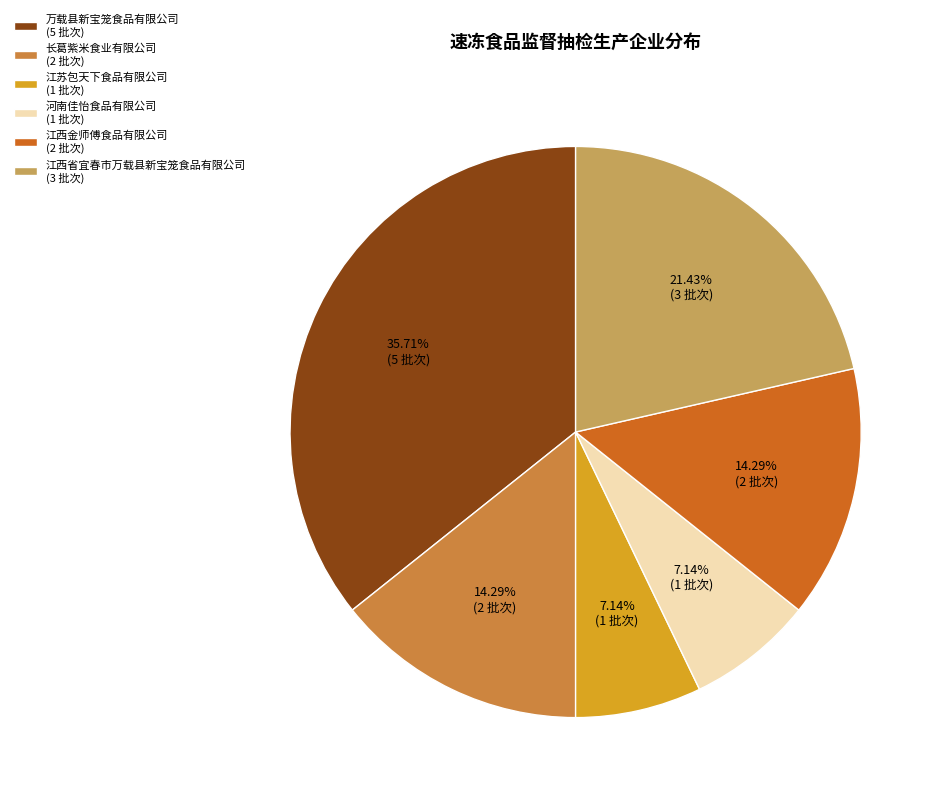

Is there any slice that represents more than half of the pie?

No